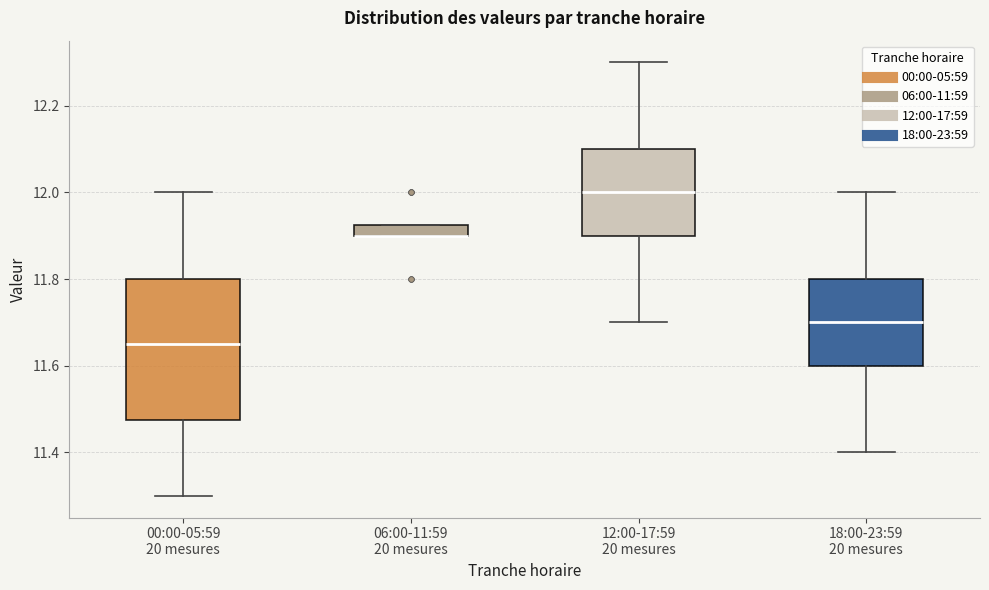

Where is the upper edge of the box for 00:00-05:59 20 mesures on the y-axis? The values are not printed on the chart, so give them approximately, as read against the axis.

11.80